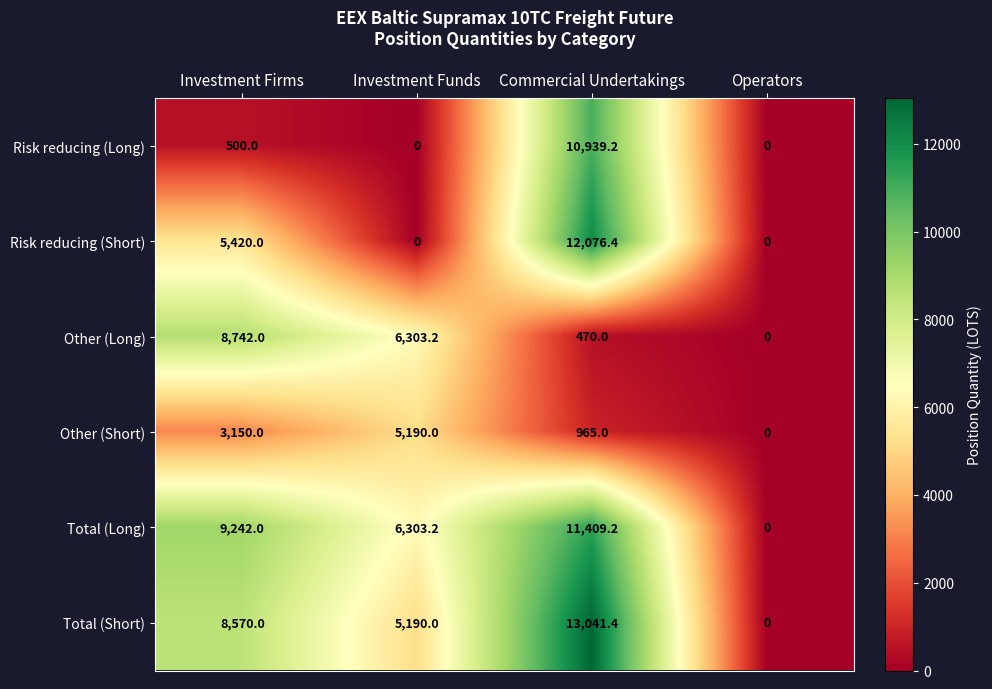

How many data points in Total (Short) are less than 8570?

2